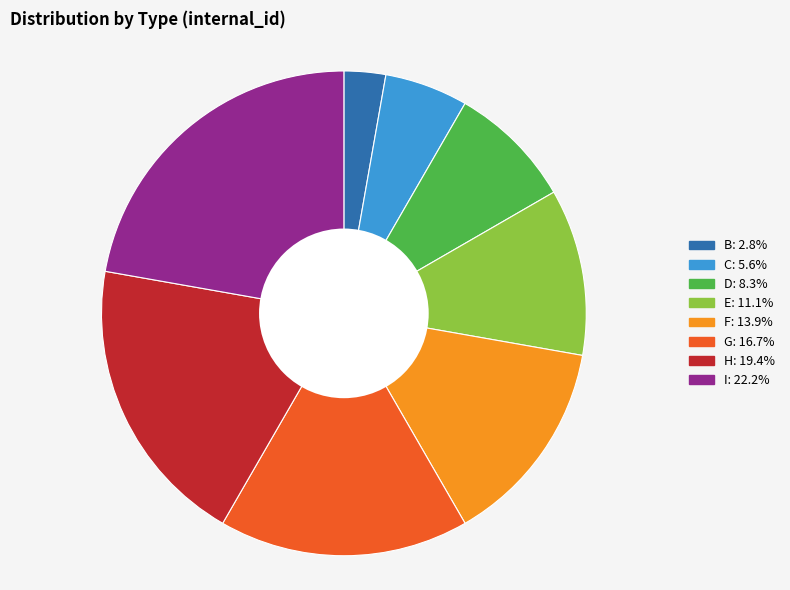

Is there a majority slice in this chart?

No